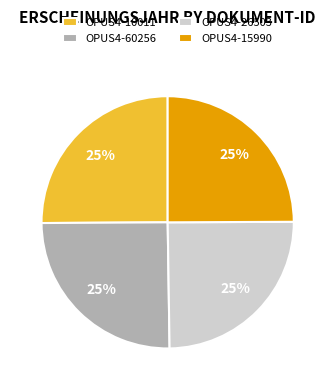

True or false: OPUS4-10011 accounts for 39% of the total.

False